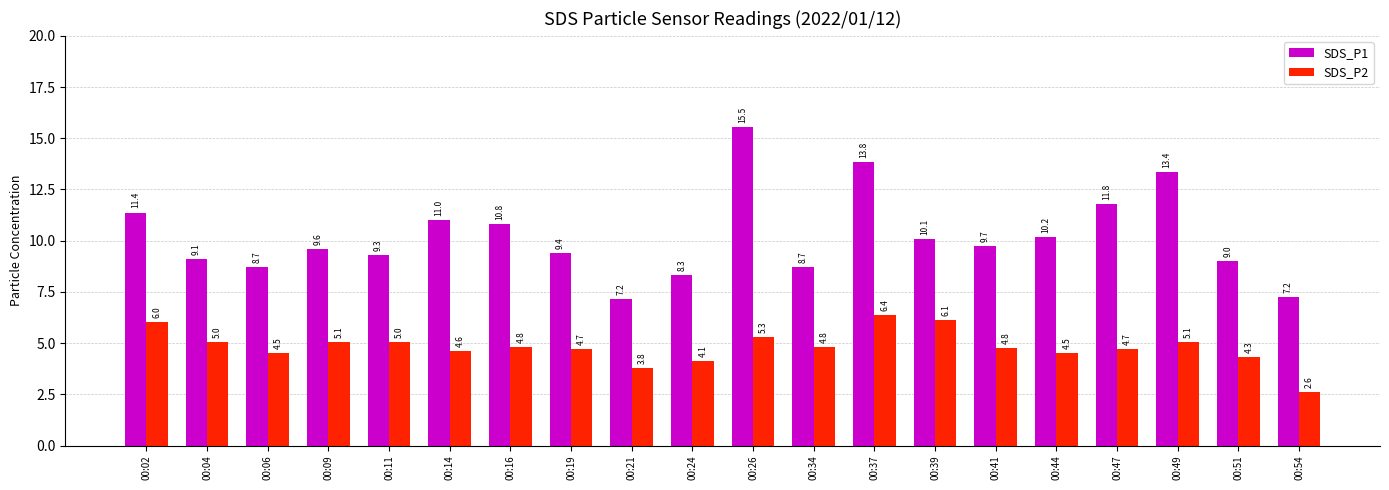

At how many categories does at least one series exceed 6?

20